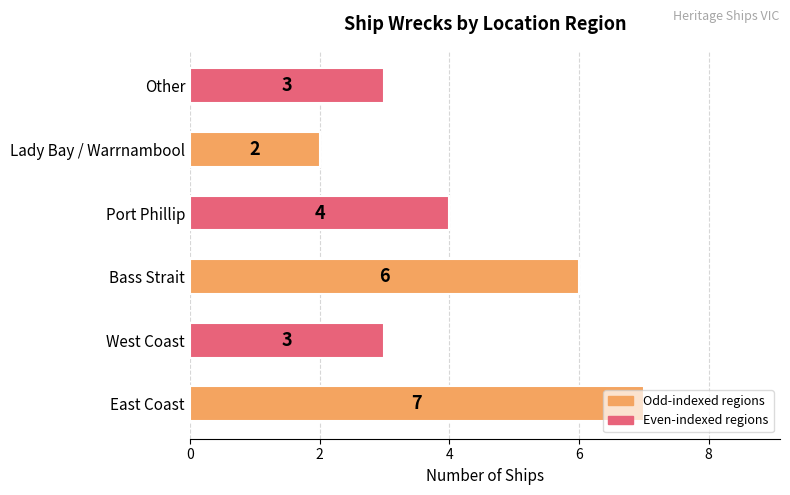

What is the difference between the second highest and minimum values?

4